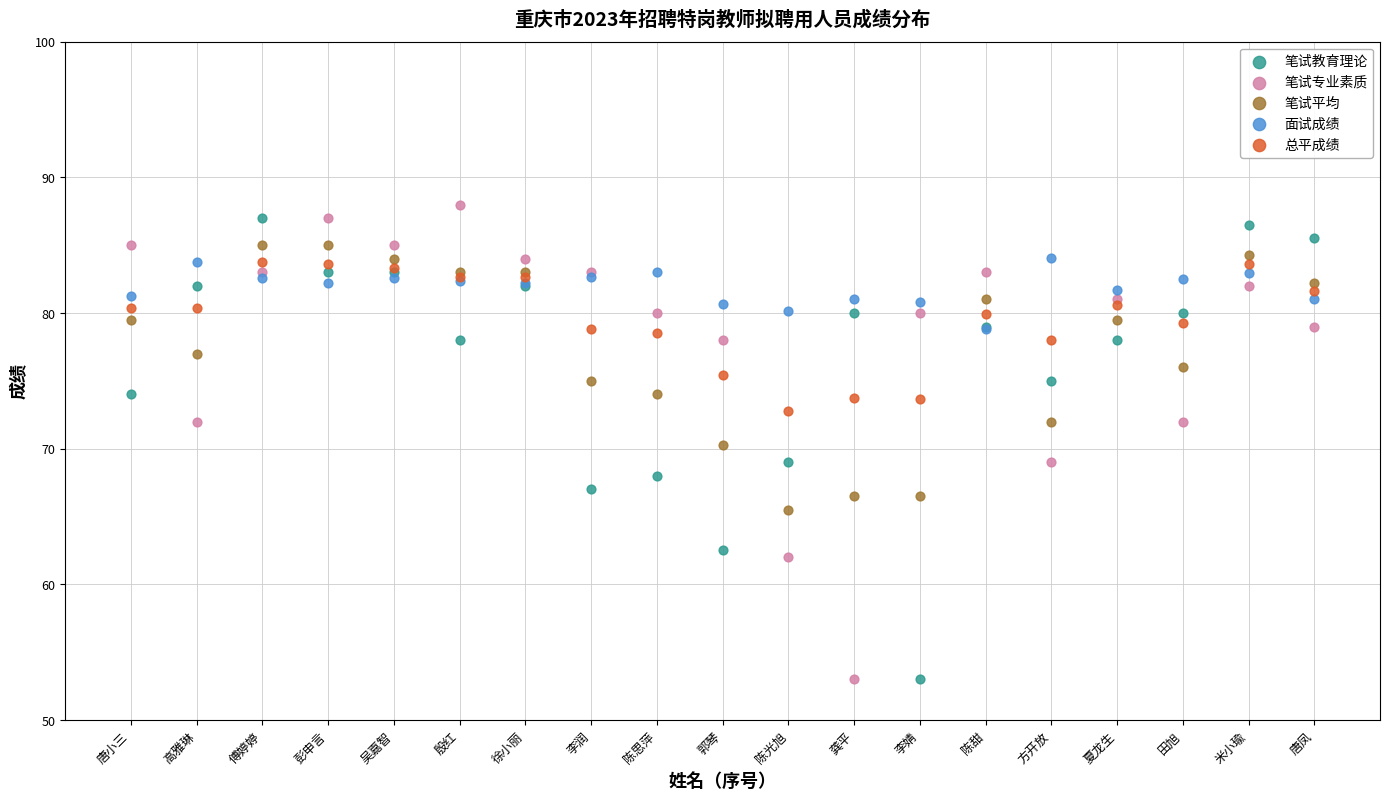

What are all the series names shown in the legend?

笔试教育理论, 笔试专业素质, 笔试平均, 面试成绩, 总平成绩